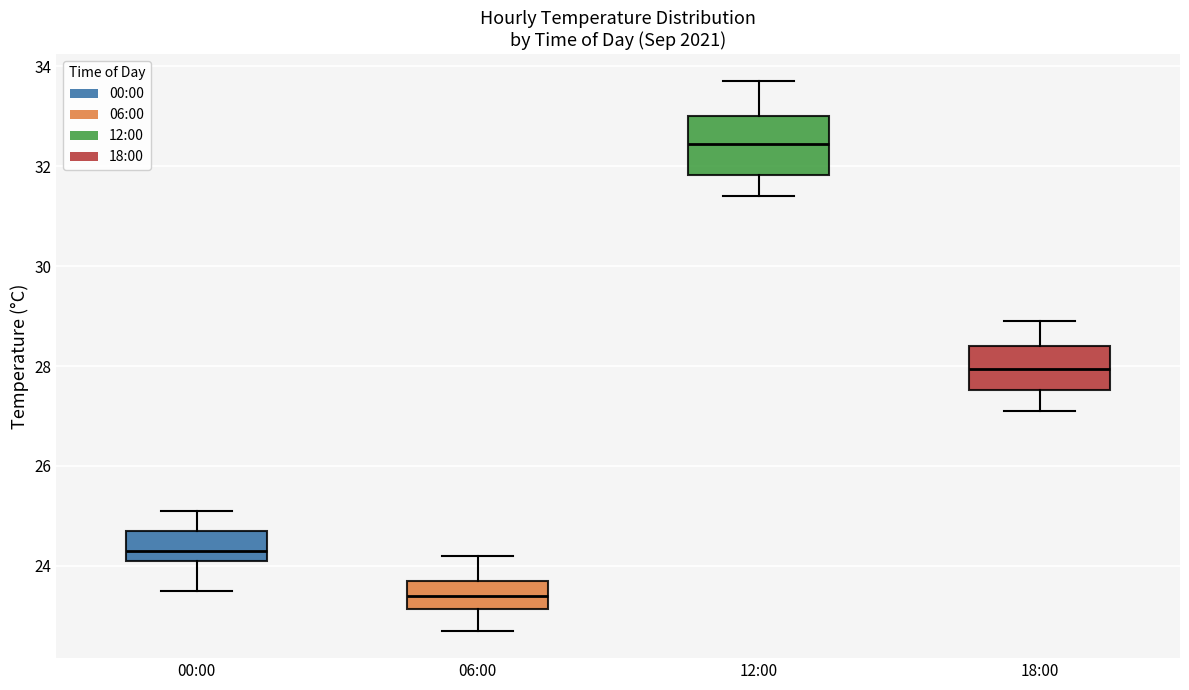

Comparing the boxes themselves (not the whiskers), which one is the tallest?

12:00